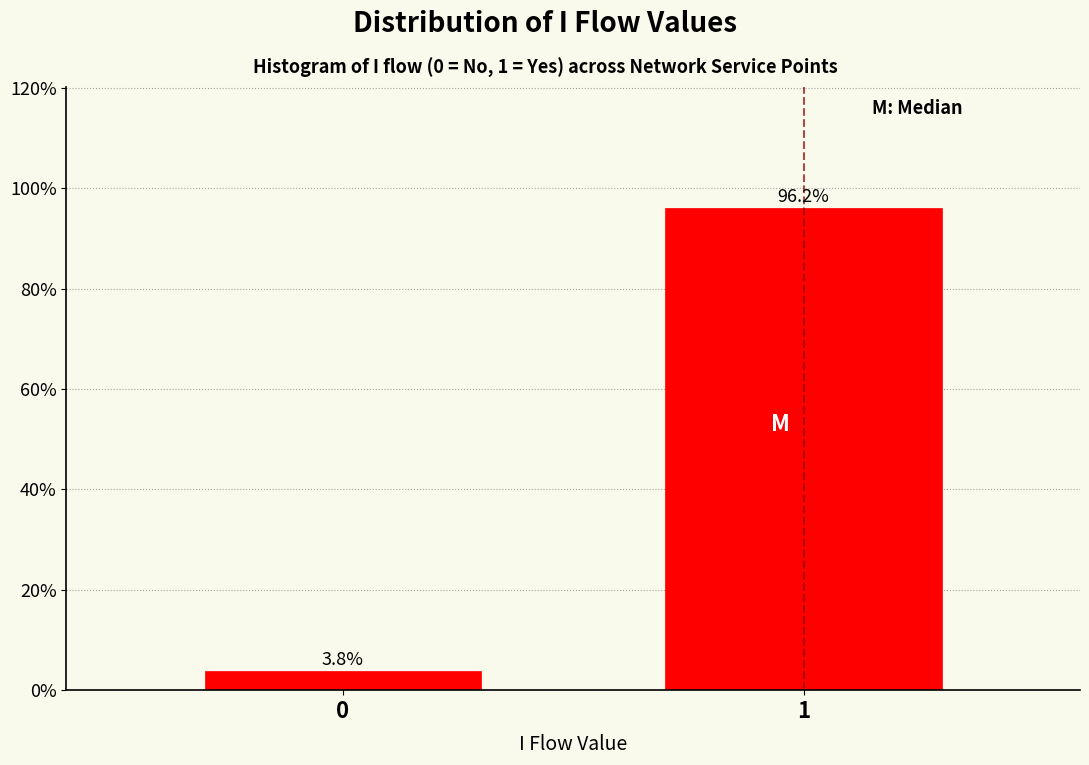

Reading right to left, extract all data points from this chart.

96.2	3.8